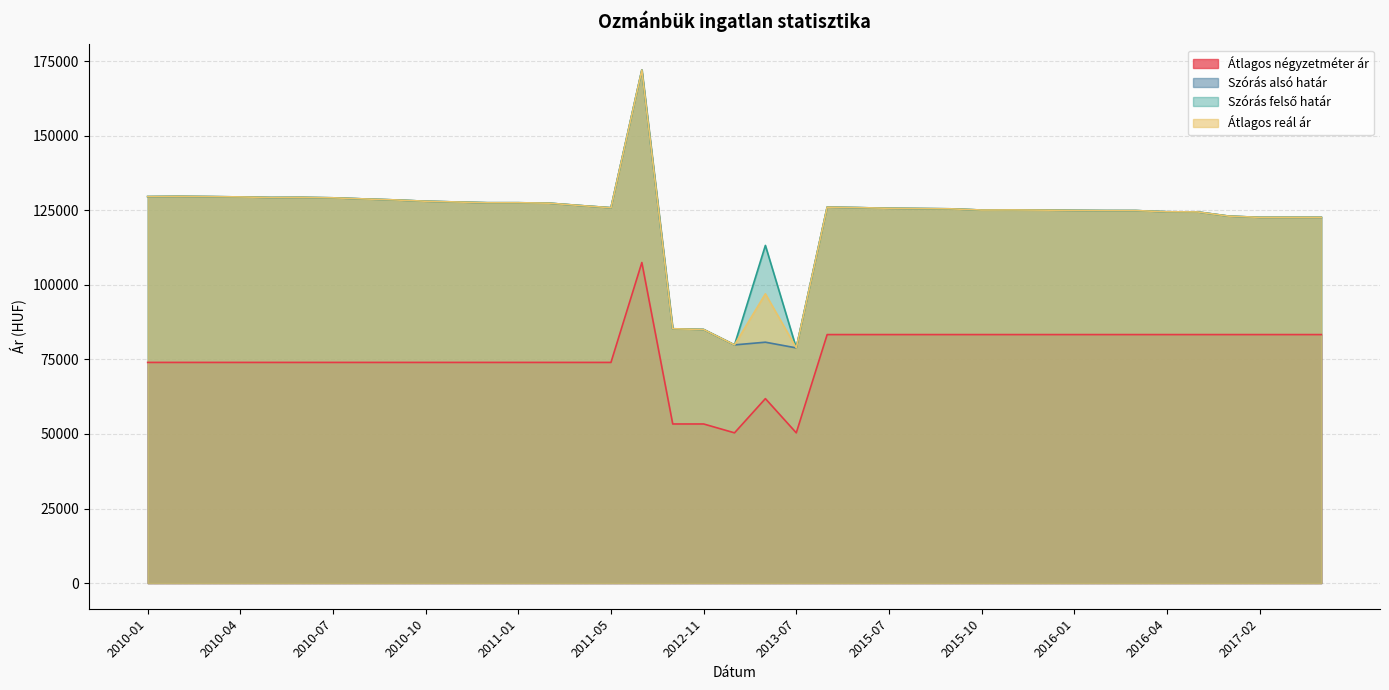

In Szórás felső határ, how many points are higher than both neighbors (excluding endpoints)?

6